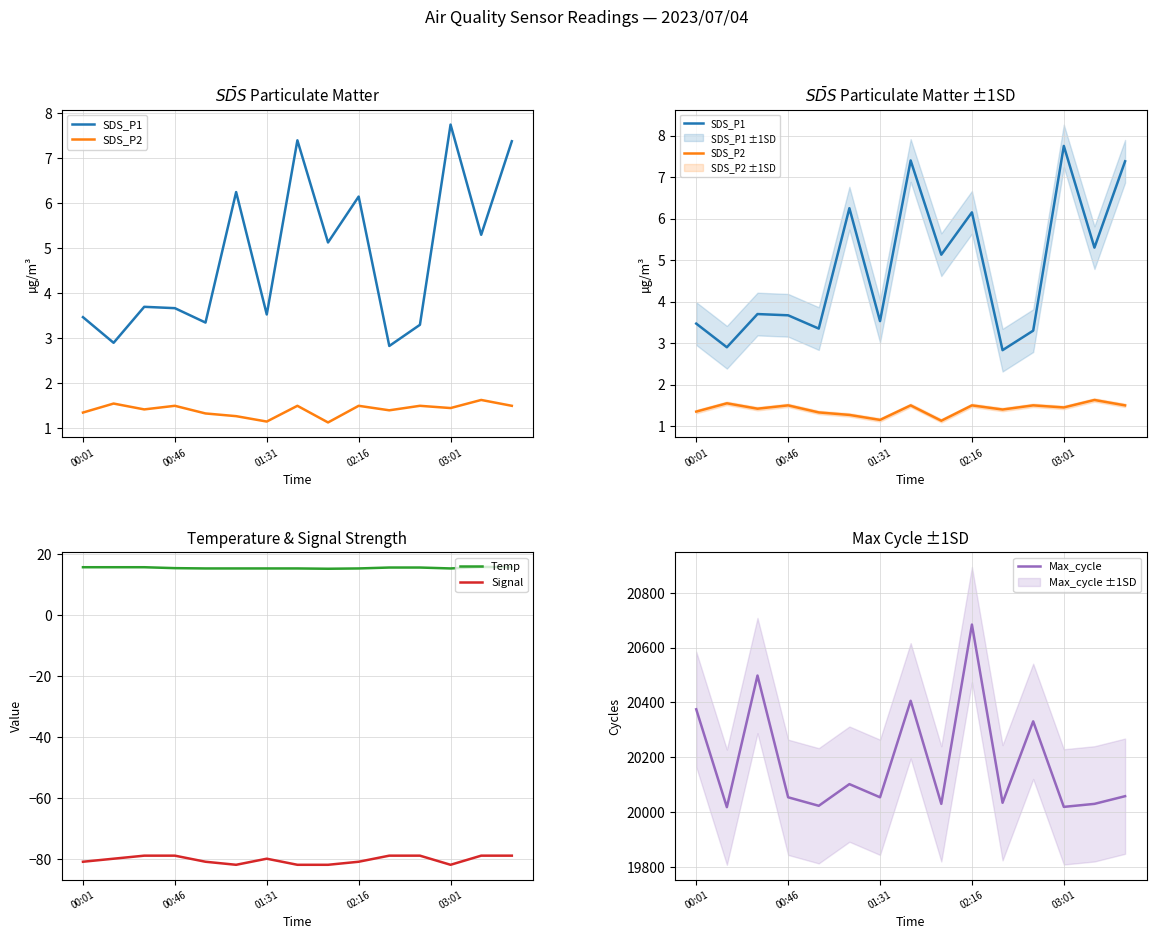

What is the difference between the maximum and second lowest values in the Signal series?

3.0